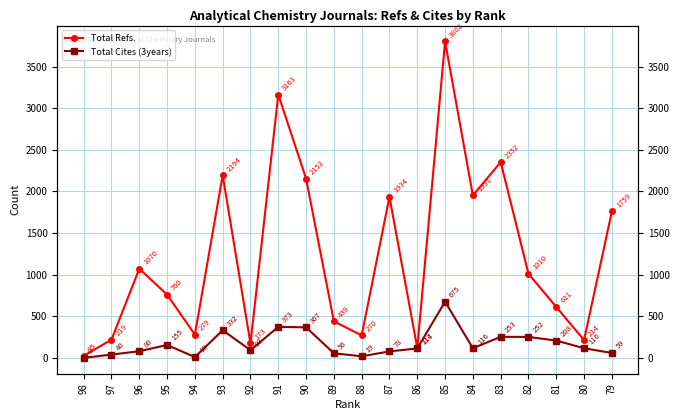

Reading right to left, list all the values displayed in this chart.

Total Refs.: 79=1759	80=214	81=611	82=1010	83=2352	84=1951	85=3802	86=117	87=1934	88=270	89=439	90=2152	91=3163	92=173	93=2194	94=279	95=760	96=1070	97=219	98=25
Total Cites (3years): 79=59	80=116	81=208	82=252	83=253	84=116	85=675	86=114	87=78	88=19	89=56	90=367	91=373	92=93	93=332	94=10	95=155	96=80	97=40	98=0